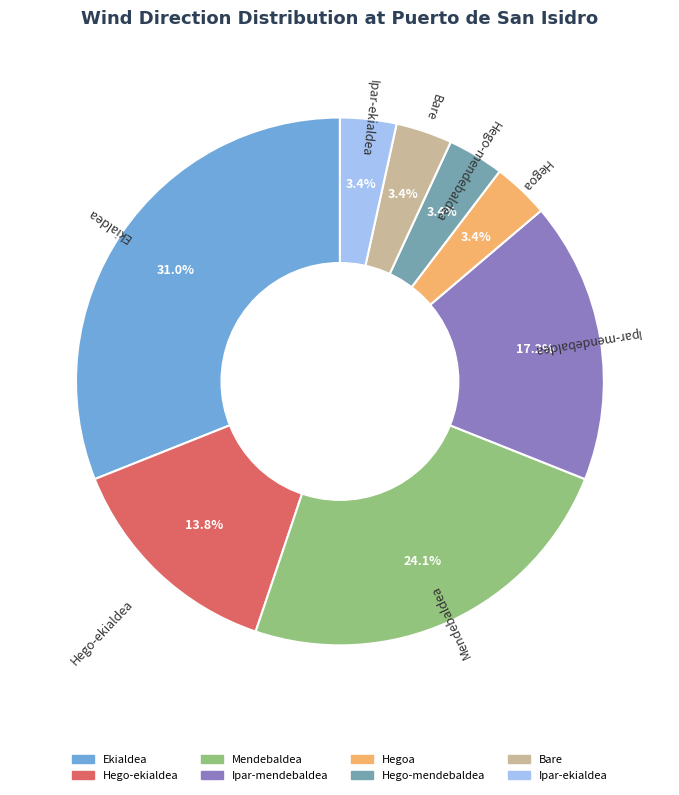

Is there a majority slice in this chart?

No